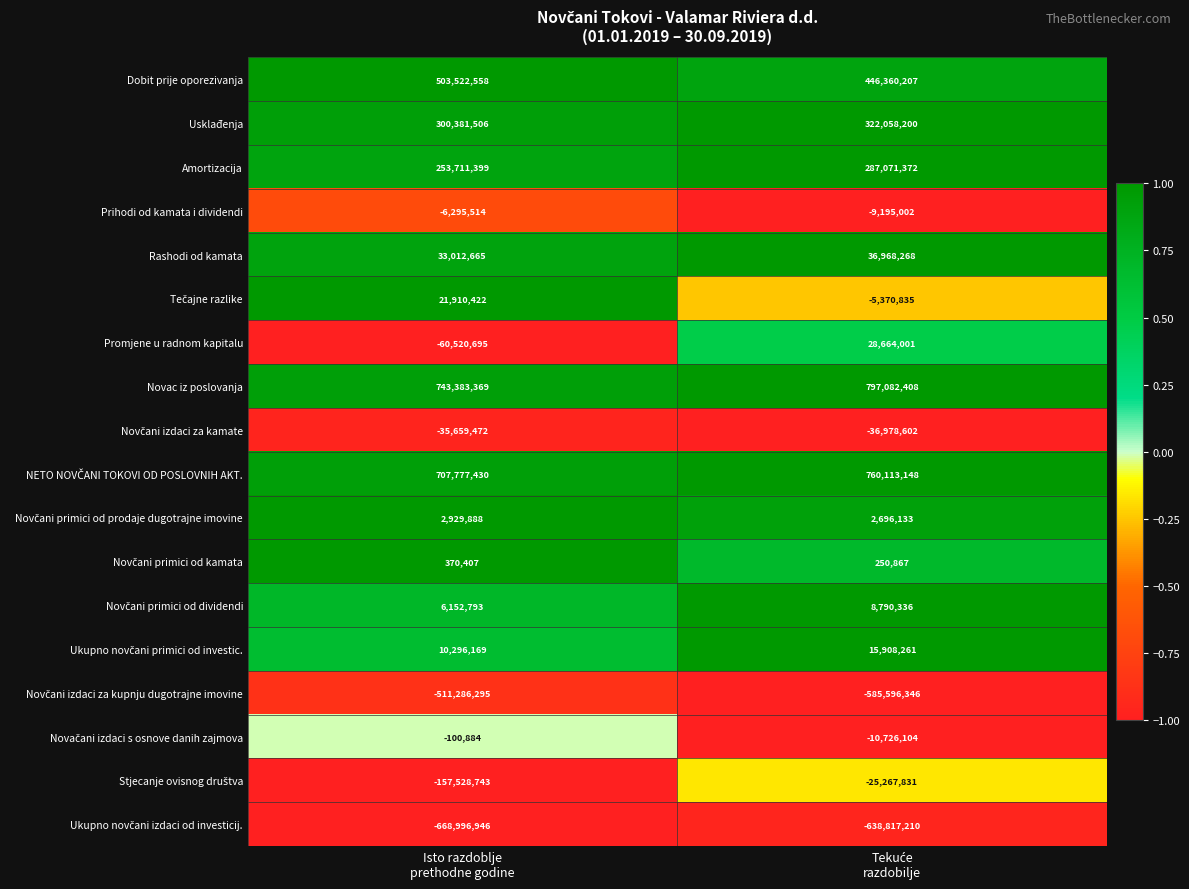

What is the difference between the maximum and minimum values in the Usklađenja series?

21676694